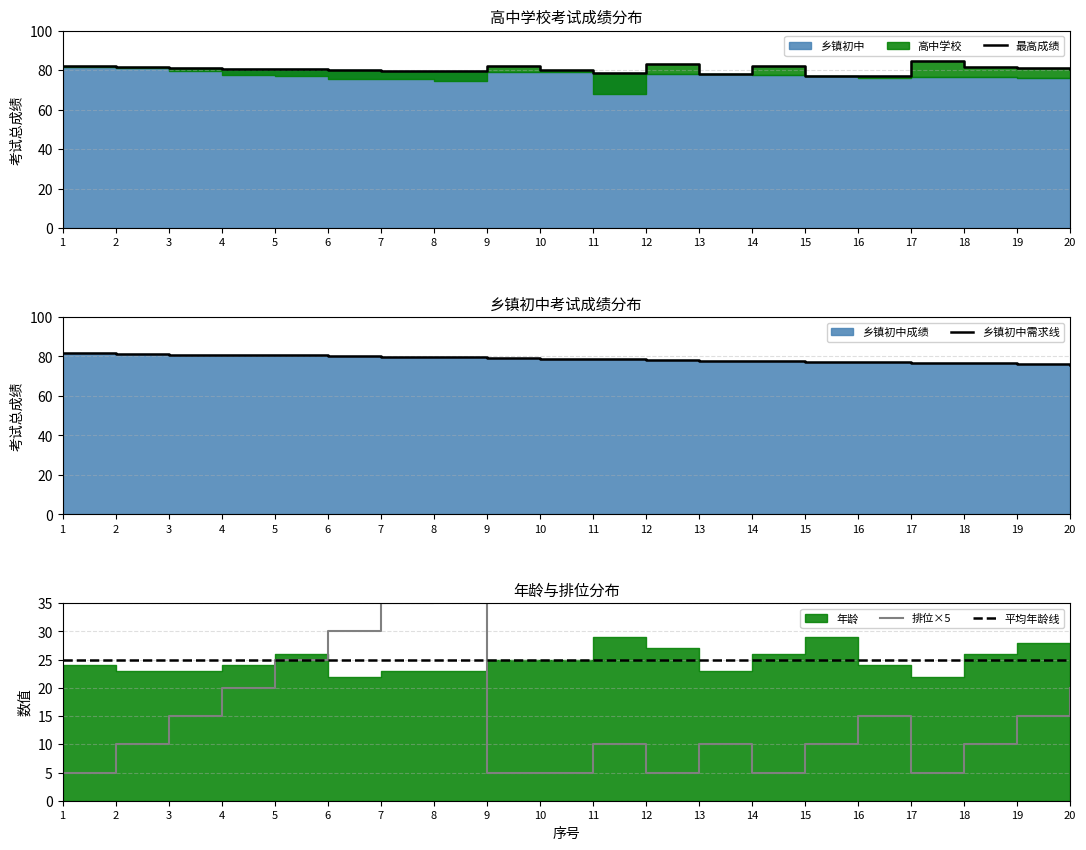

What is the sum of all 乡镇初中需求线 values?

1574.5